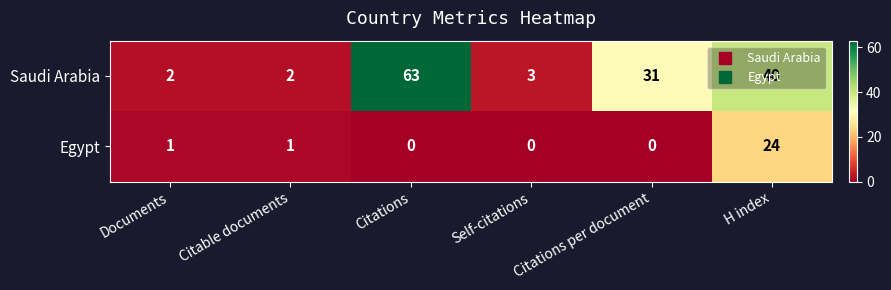

Which series has the largest total across all categories?

Saudi Arabia